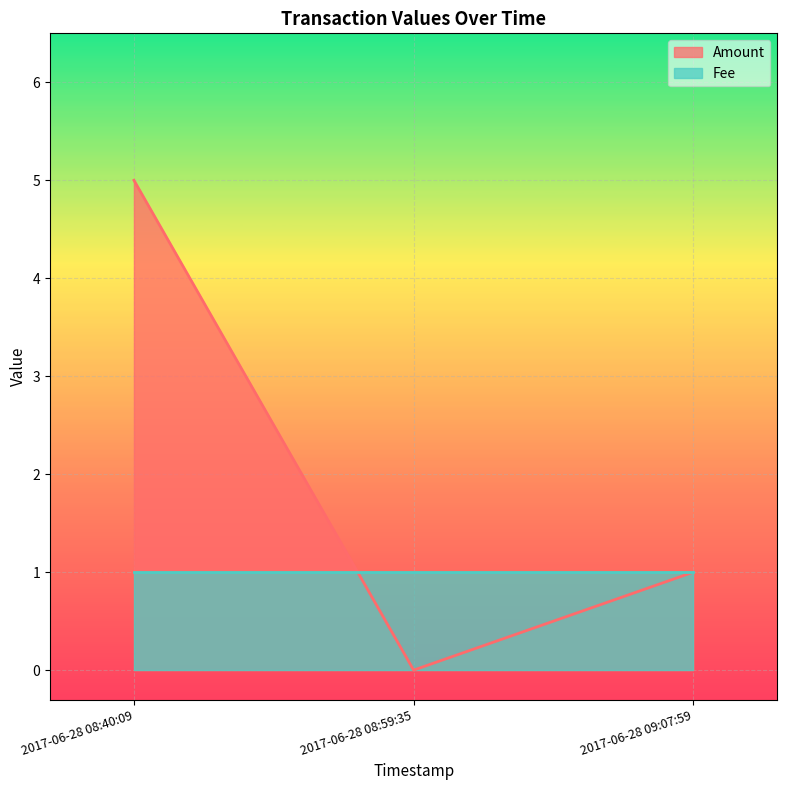

Which has a higher value, 2017-06-28 09:07:59 or 2017-06-28 08:40:09?

2017-06-28 08:40:09